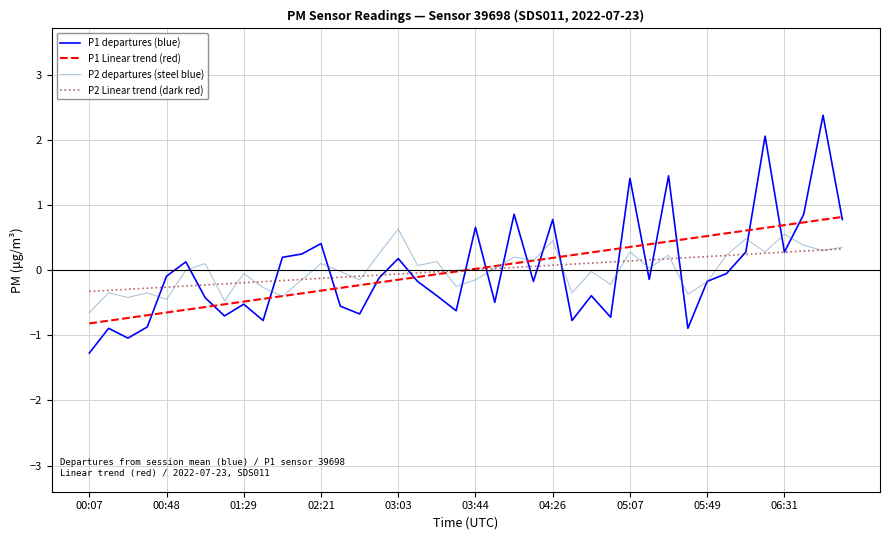

What is the highest value of the P1 departures (blue) series?

2.4